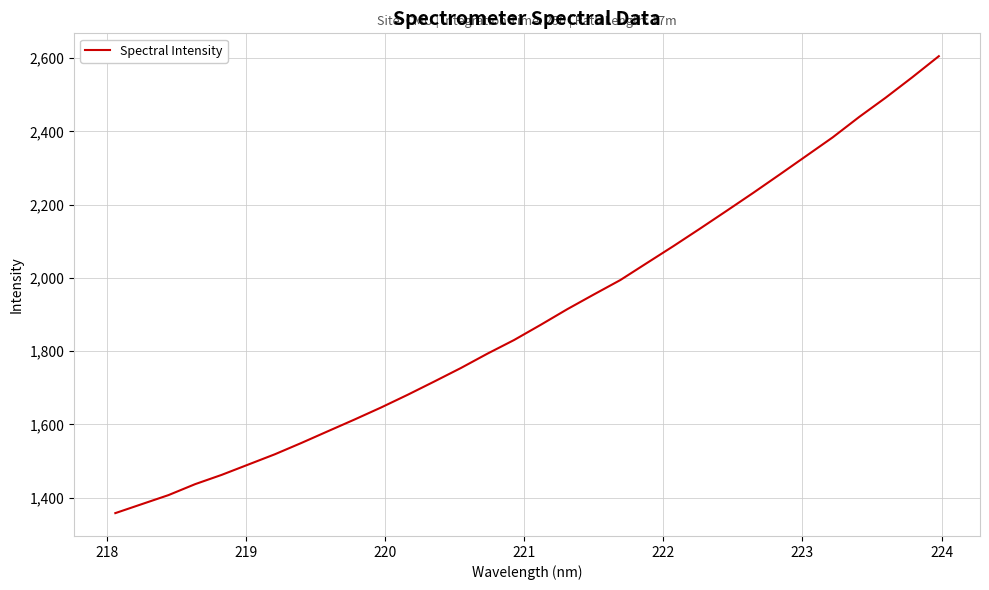

How many lines are shown in the chart?

1